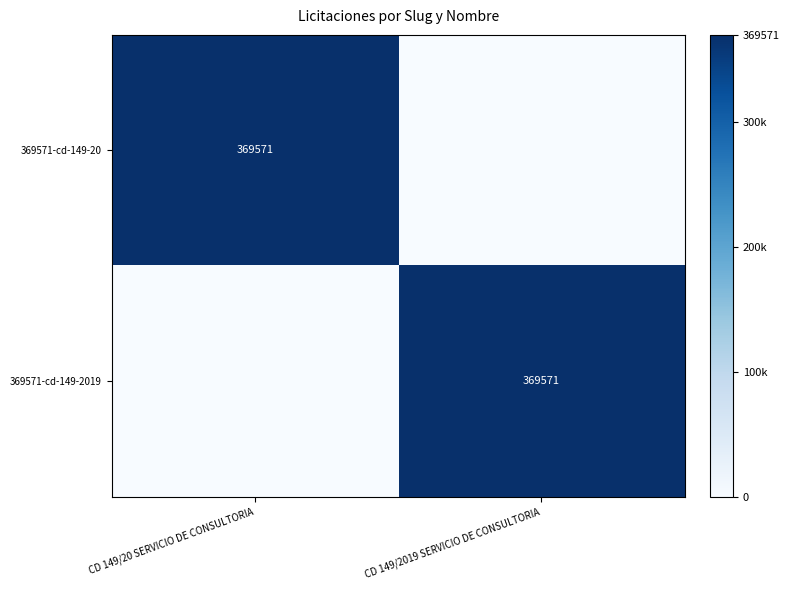

The value of 369571-cd-149-20 at CD 149/20 SERVICIO DE CONSULTORIA is 369571. True or false?

True